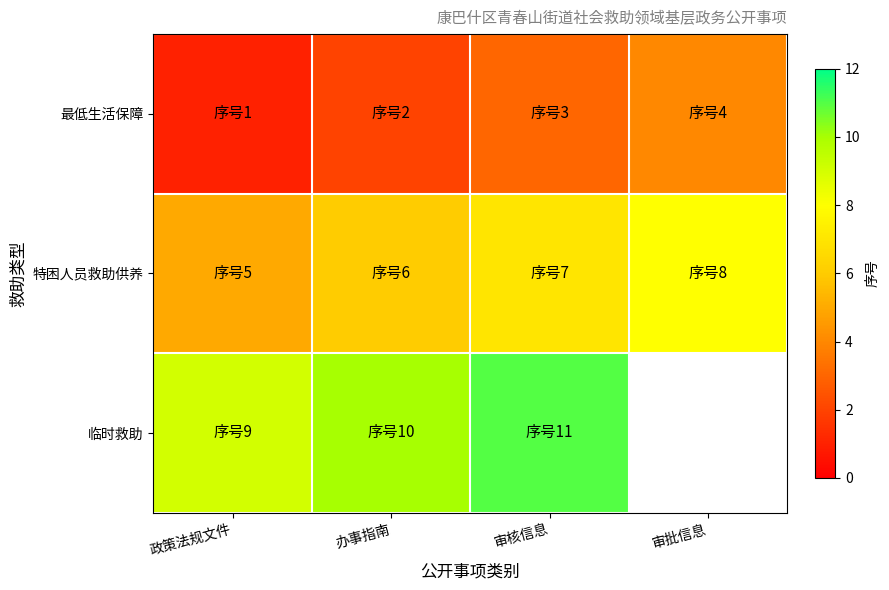

Which category has the highest value in the 特困人员救助供养 series?

审批信息